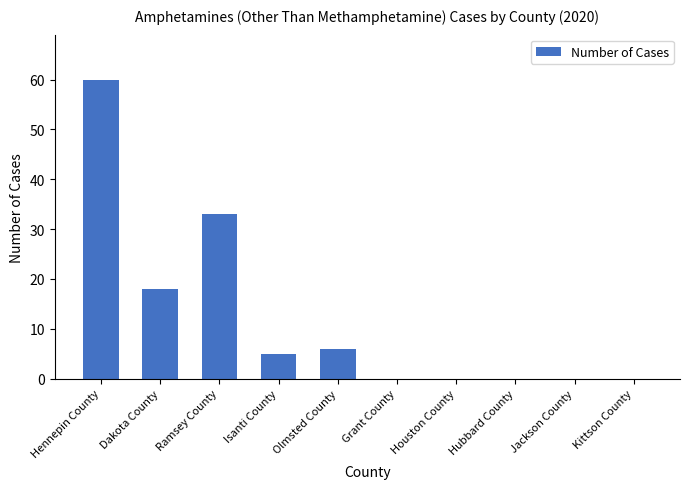

Reading left to right, extract all data points from this chart.

60	18	33	5	6	0	0	0	0	0